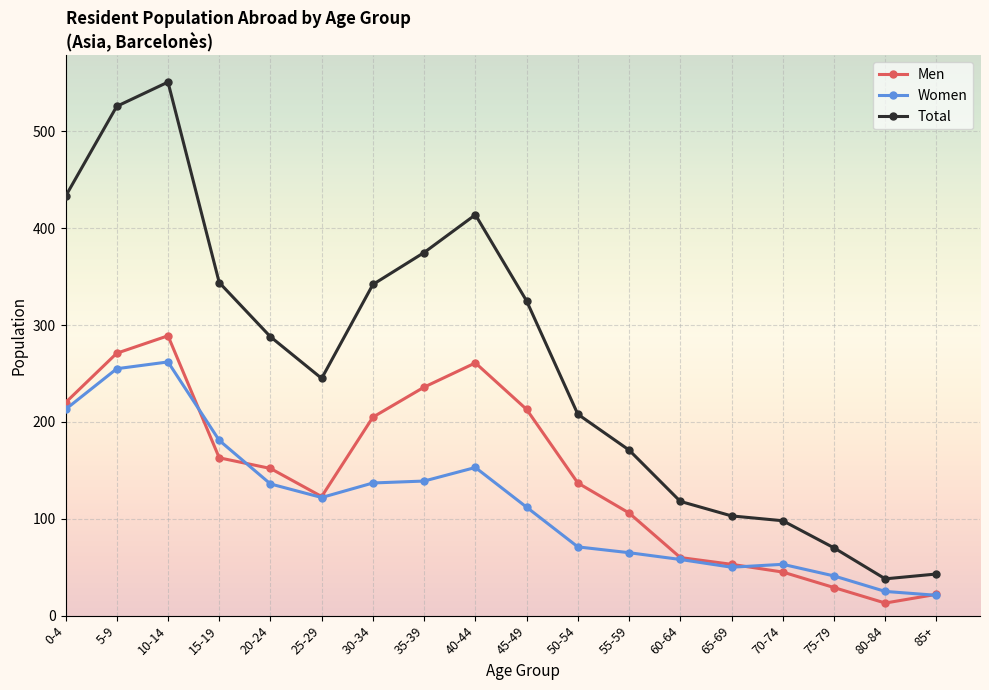

At which category is the sum across all series the highest?

10-14